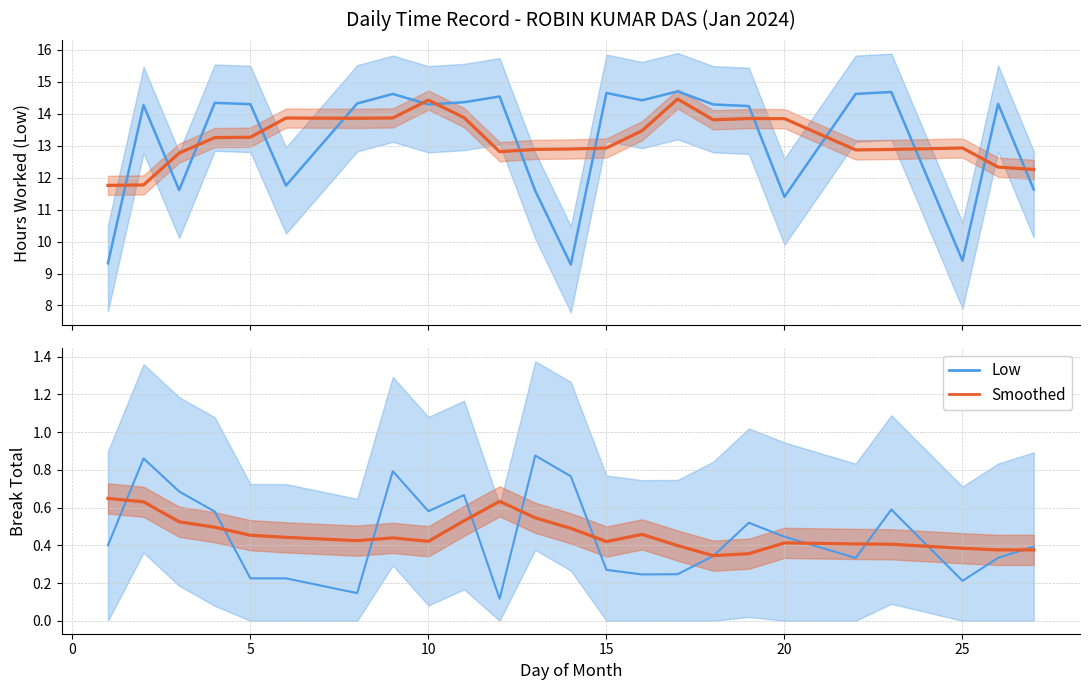

At how many categories does at least one series exceed 9?

24